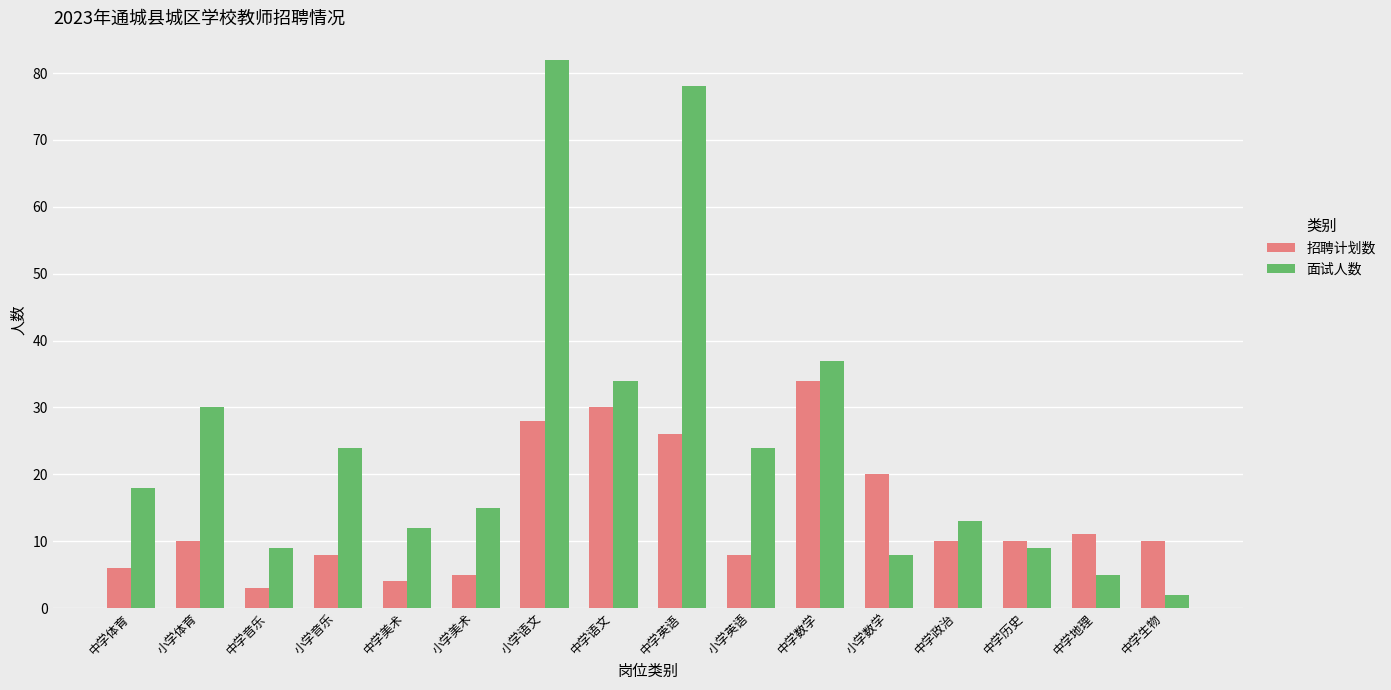

What is the difference between the maximum and second lowest values in the 面试人数 series?

77